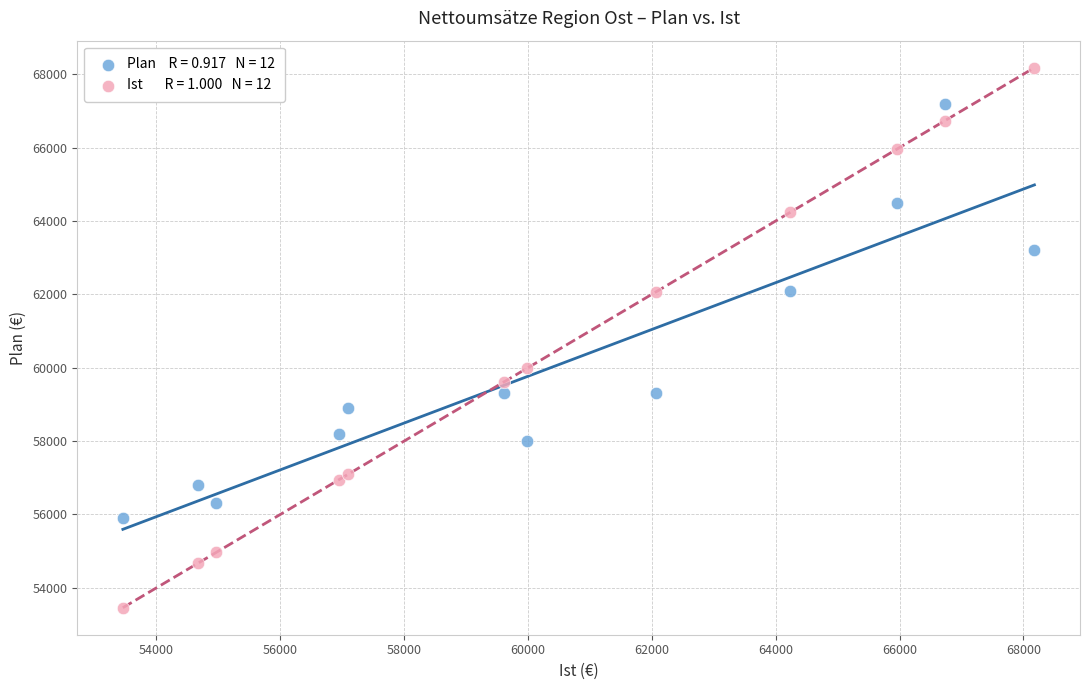

Across all series, what Y value is closest to 60818?

59980